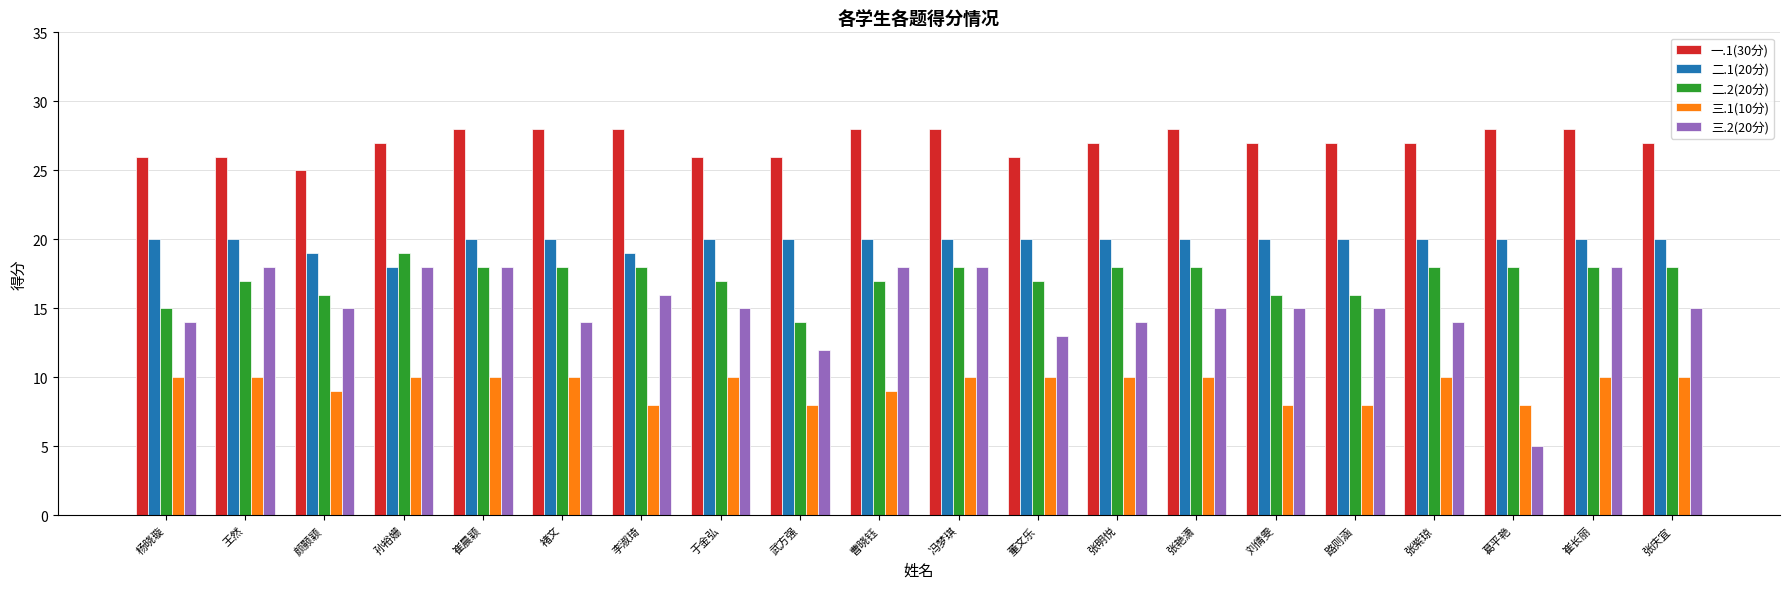

Is the value of 二.2(20分) at 冯梦琪 greater than the value of 三.1(10分) at 葛平艳?

Yes